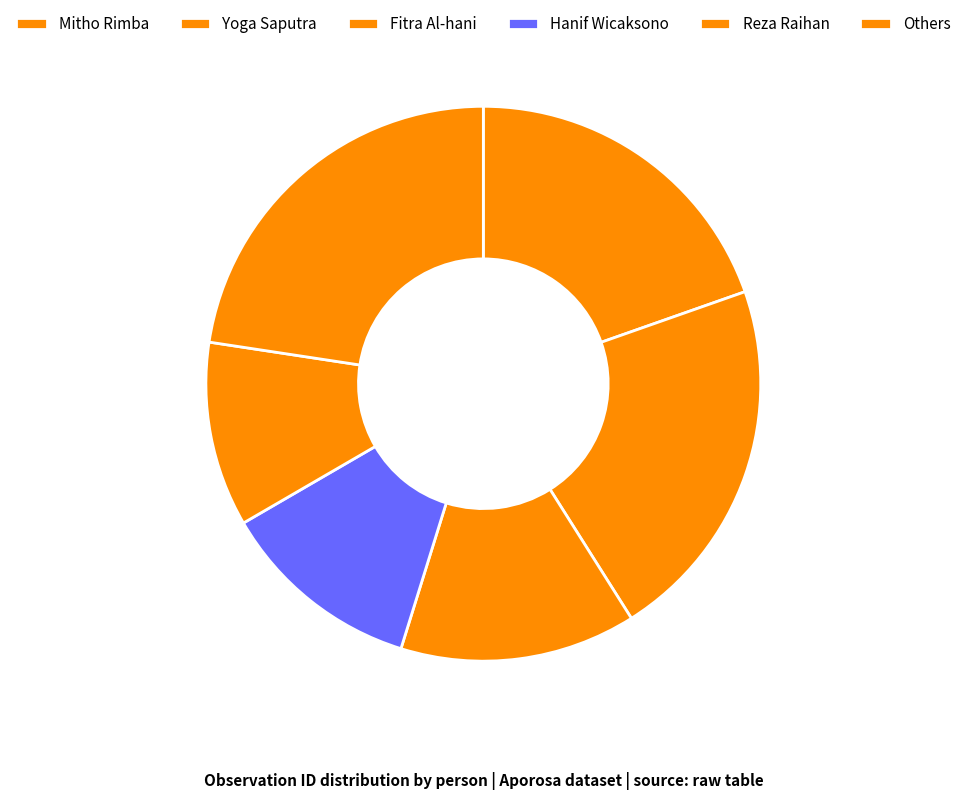

Is there any slice that represents more than half of the pie?

No